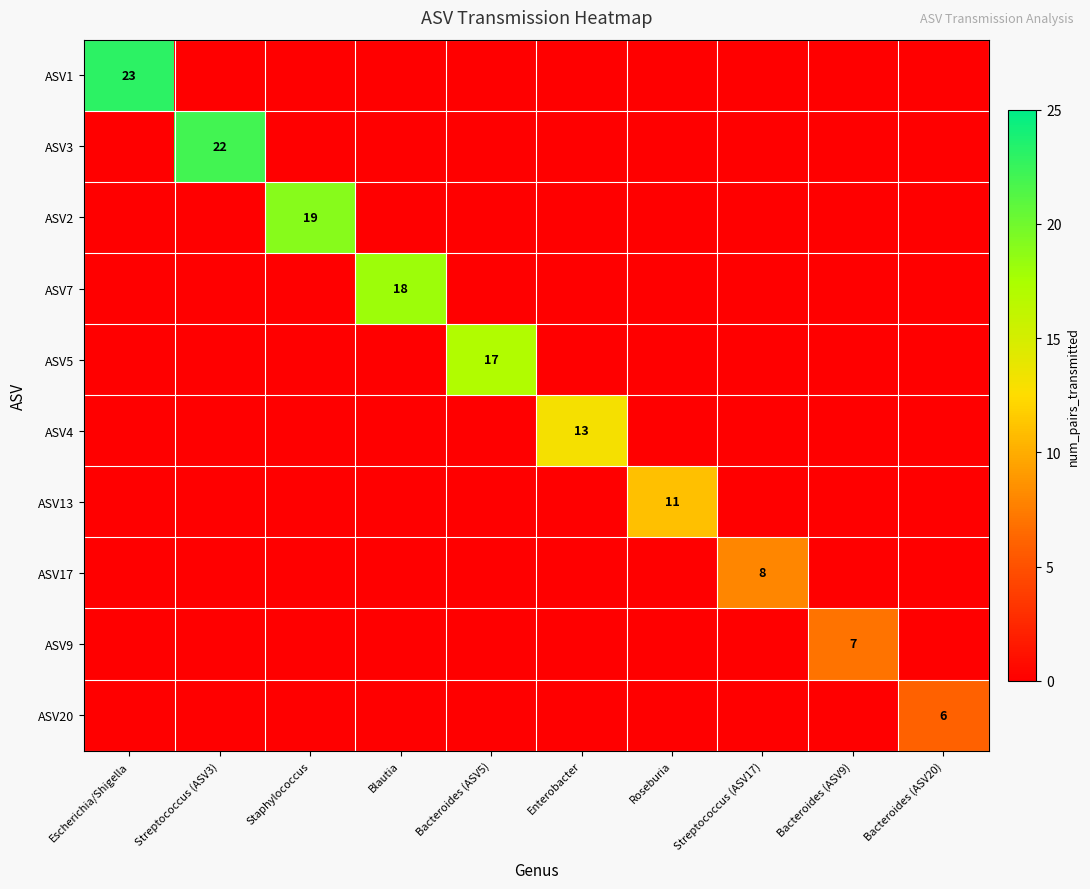

The ASV5 series shows 17 at Bacteroides (ASV5). True or false?

True